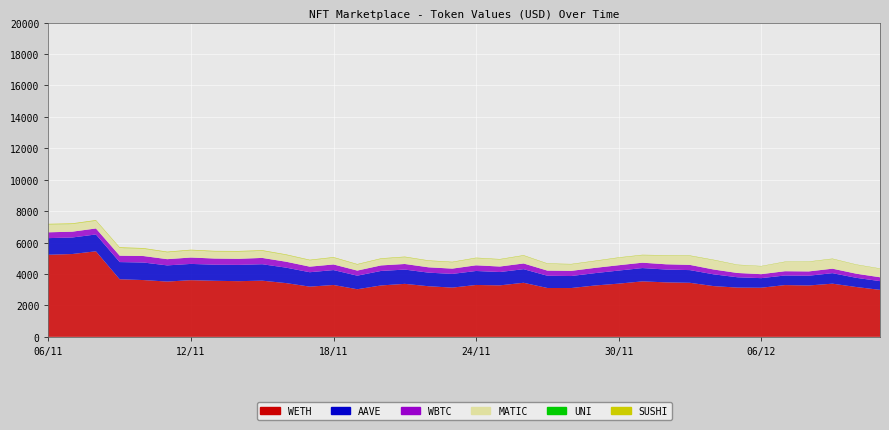

Reading right to left, extract all data points from this chart.

WETH: 2990.9	3171.9	3384.9	3269.6	3294.8	3126.7	3135.3	3229.7	3440.8	3468.3	3531.1	3387.2	3269.1	3106.6	3110.2	3442.4	3277.4	3302.3	3134.5	3221.3	3373.1	3272.3	3031.0	3301.2	3196.6	3421.8	3575.8	3544.5	3568.0	3608.1	3519.1	3614.8	3664.9	5445.2	5271.2	5224.6
AAVE: 555.9	585.4	669.1	621.0	610.1	610.1	657.5	749.3	807.0	816.3	847.1	831.7	785.6	764.1	780.2	865.4	848.5	890.1	871.5	864.8	908.6	922.7	862.9	949.1	916.8	983.7	1046.1	1036.5	1024.5	1034.2	1029.2	1115.9	1094.6	1070.9	1051.2	1058.9
WBTC: 246.2	262.6	284.8	273.5	272.2	252.7	272.7	306.8	331.9	333.4	341.6	339.6	334.2	327.9	326.1	362.4	350.3	360.8	337.3	339.0	356.0	351.6	324.1	357.1	354.3	377.4	401.7	385.8	391.8	406.7	395.9	412.7	405.7	382.1	370.3	370.8
MATIC: 543.4	569.4	618.8	611.0	590.2	501.8	509.6	598.0	574.6	551.2	475.8	473.2	429.0	416.0	434.2	499.2	447.2	457.6	405.6	410.8	436.8	421.2	384.8	434.2	405.6	431.6	452.4	457.6	447.2	457.6	439.4	465.4	494.0	491.4	488.8	496.6
UNI: 3.1	3.2	3.7	3.5	3.5	3.2	3.5	4.0	4.5	4.1	4.2	4.1	4.0	3.9	3.9	4.3	4.2	4.4	4.2	4.3	4.4	4.3	4.0	4.4	4.4	4.7	5.0	5.0	5.0	5.1	5.1	5.3	5.3	5.1	5.0	5.1
SUSHI: 15.6	16.4	19.8	17.8	18.1	15.3	17.1	20.7	22.1	22.3	23.8	22.4	23.3	21.0	21.4	24.6	24.2	25.2	24.7	25.9	27.2	27.0	26.3	29.7	29.1	30.8	33.4	33.6	33.0	33.7	33.2	35.7	36.7	36.5	35.6	35.9